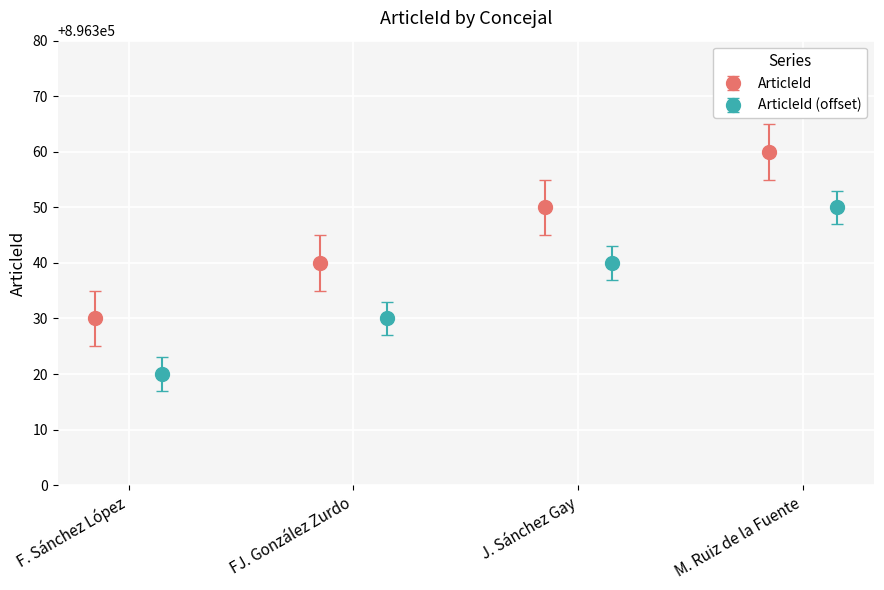

At which label is the value closest to 896345?

CONCEJAL:Francisco Javier González Zurdo